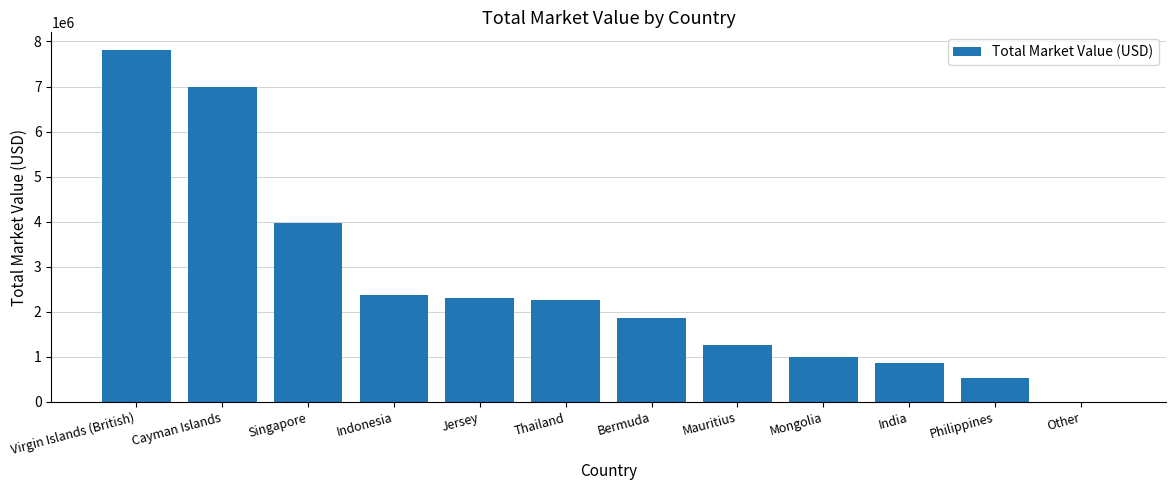

What is the greatest value displayed?

7811747.3